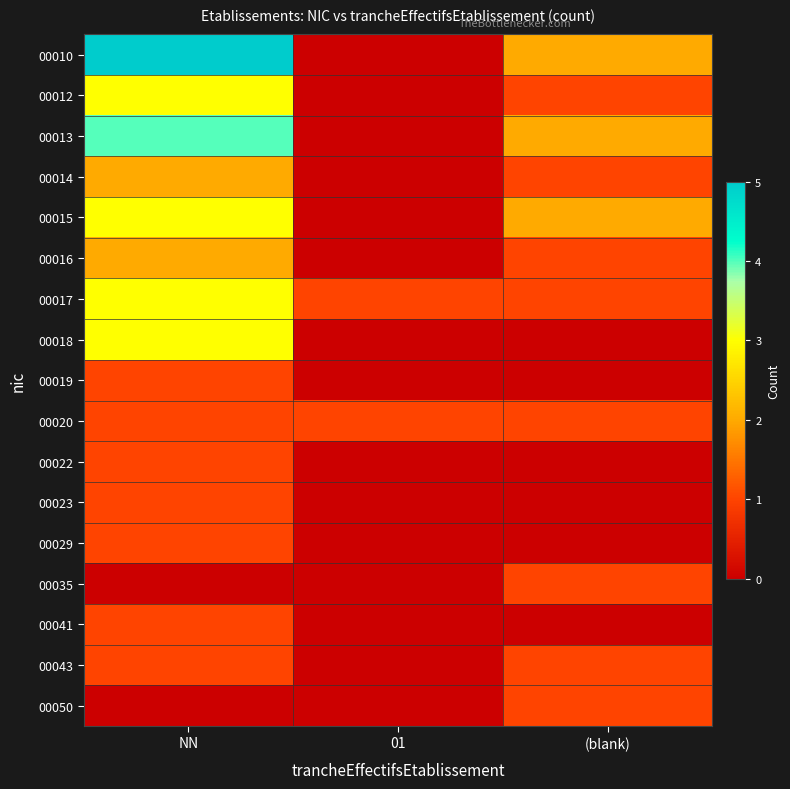

Between NN and (blank), which is larger?

NN